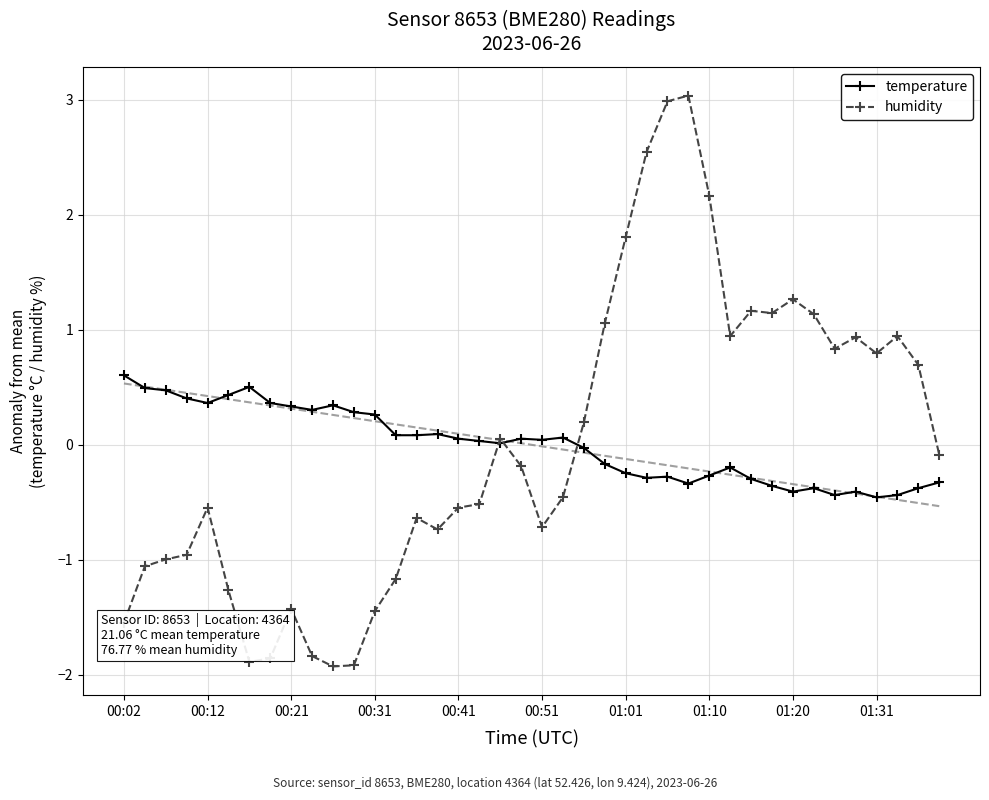

Which series has the largest total across all categories?

temperature